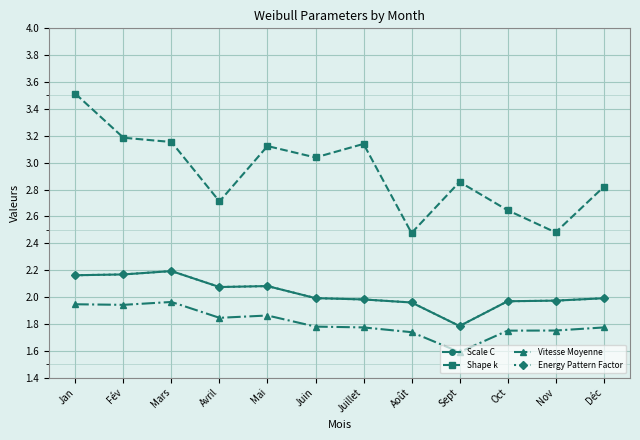

Does the chart have visible grid lines?

Yes